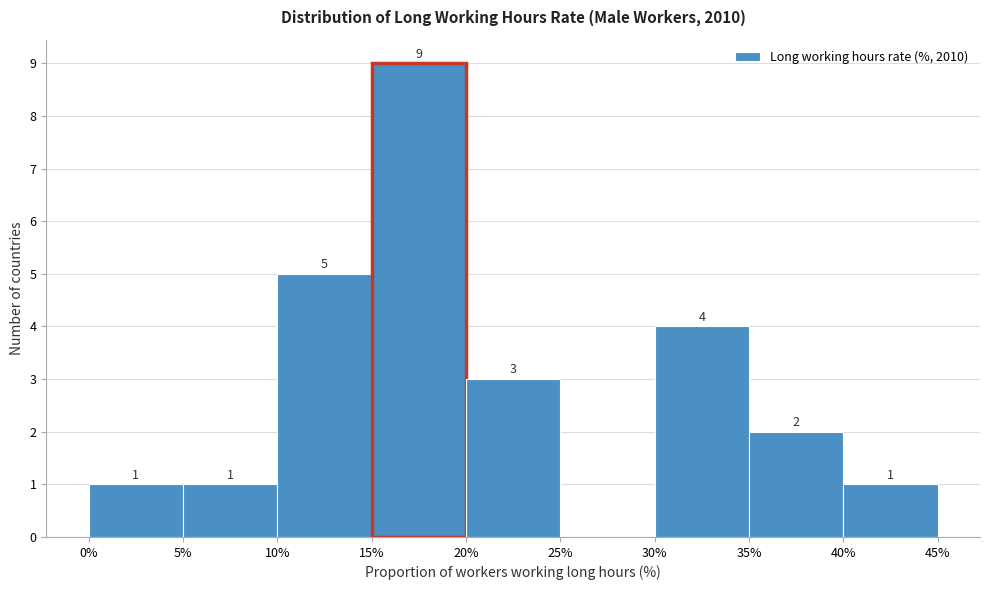

Over which range of the x-axis is the bar tallest?

15% to 20%